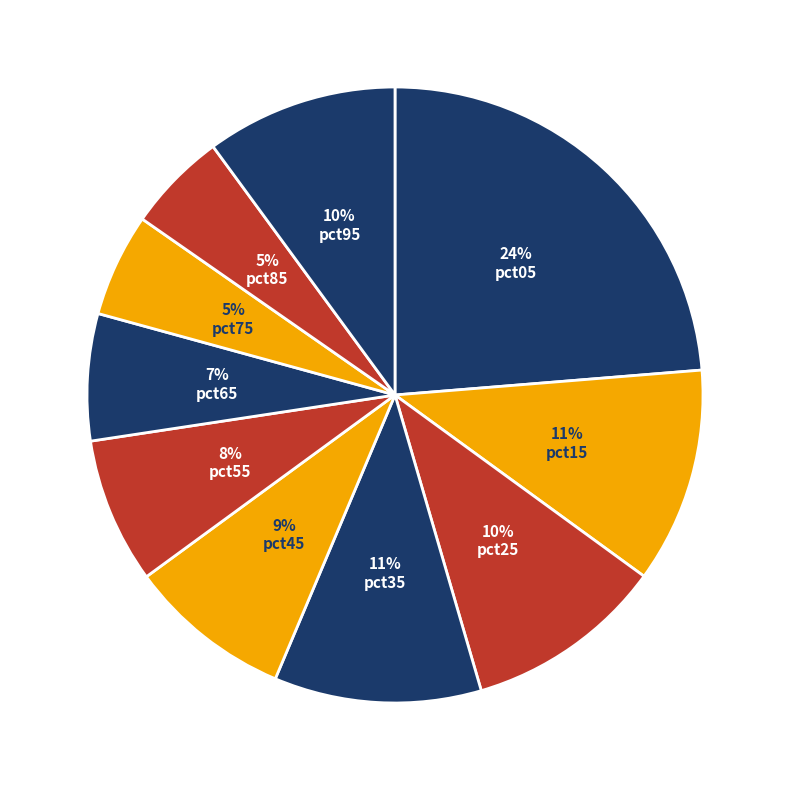

Is it true that pct25 is 10% of the pie?

True